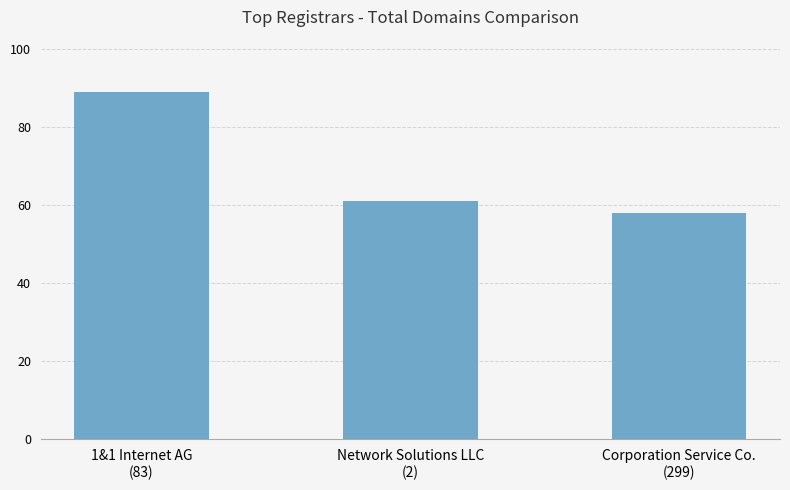

What is the label of the 2nd bar from the left?

Network Solutions LLC
(2)